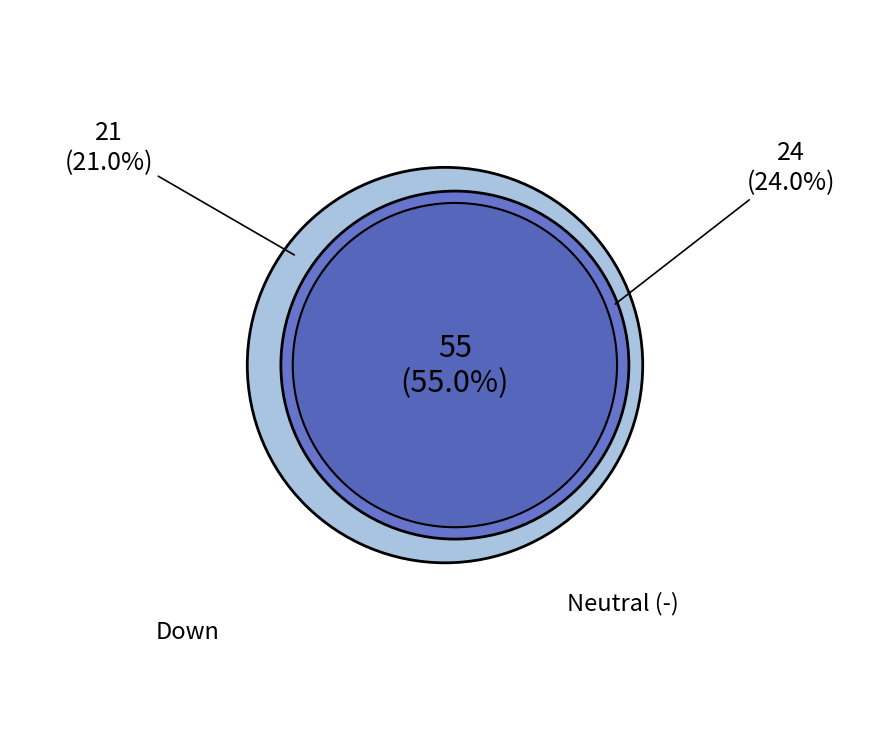

To the nearest percent, what portion does up represent?

55%